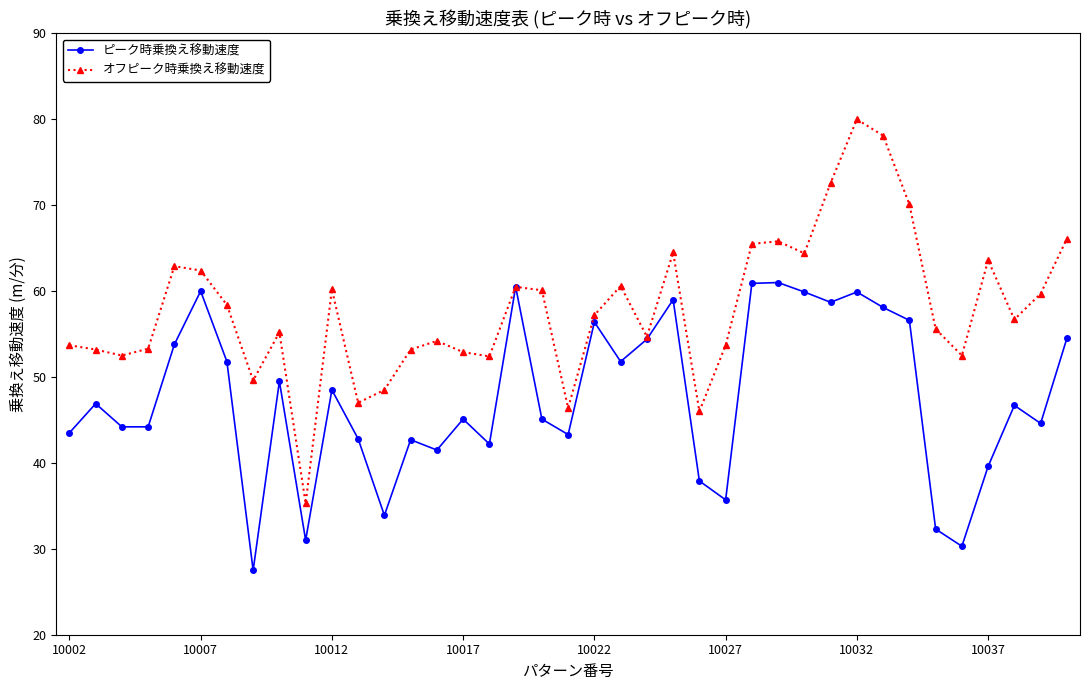

What is the value of the ピーク時乗換え移動速度 point at the 7th from the left?

51.8